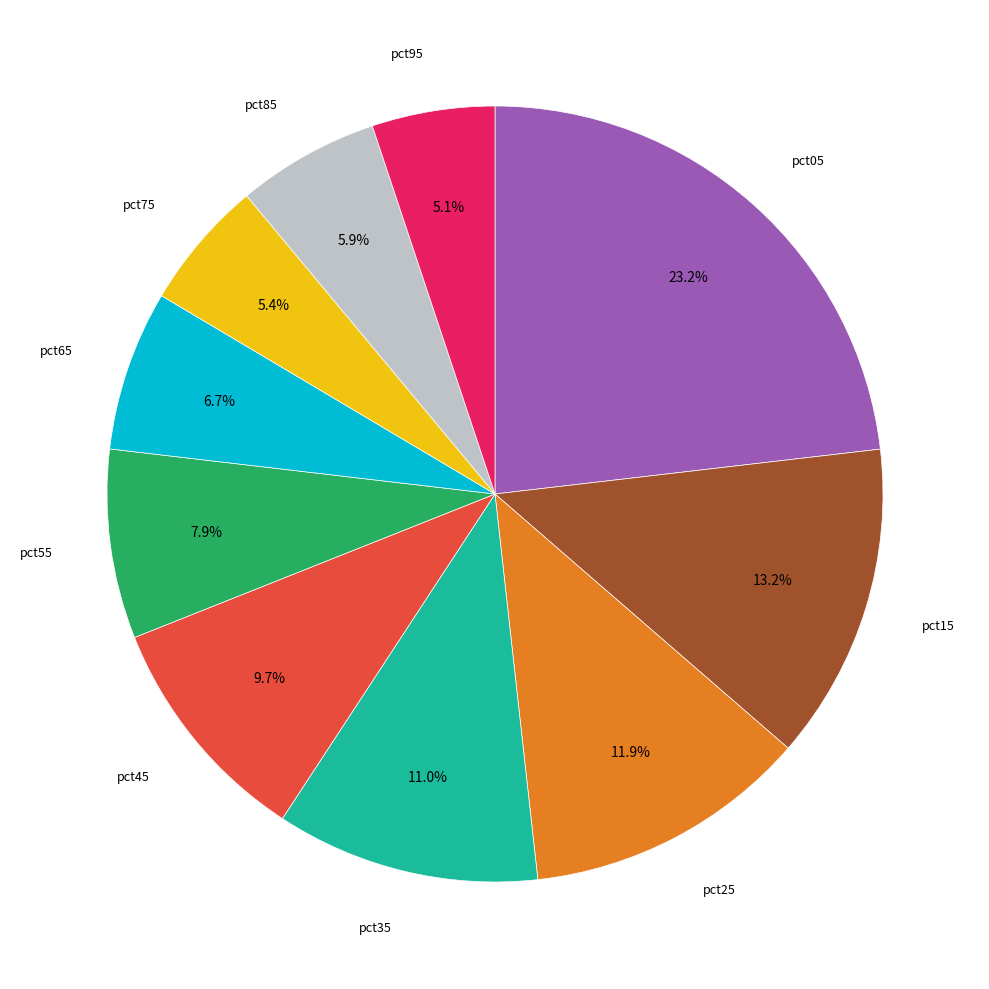

Count the number of slices in the pie.

10